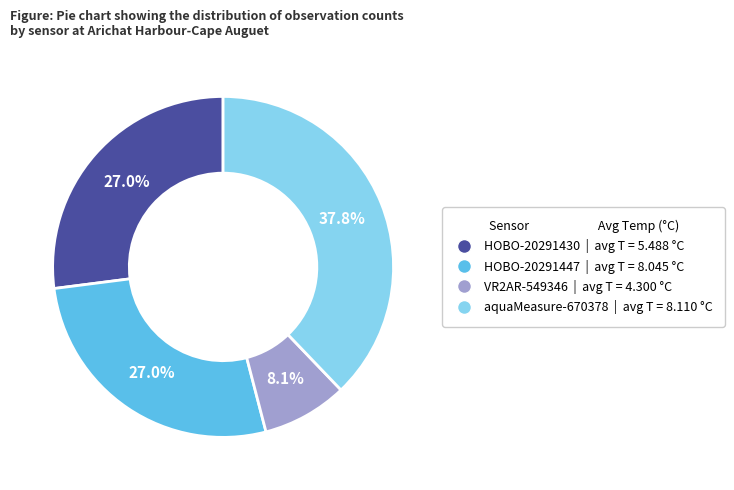

The aquaMeasure-670378 slice represents 25% of the pie. True or false?

False